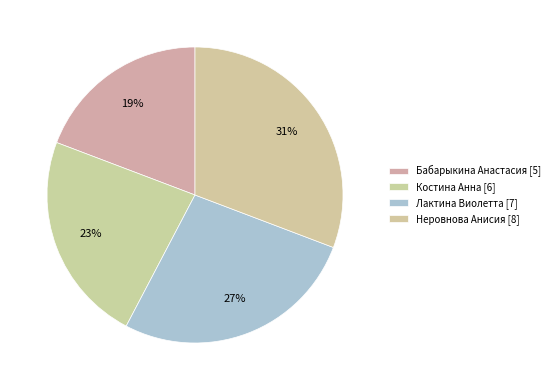

How many slices are in this pie chart?

4